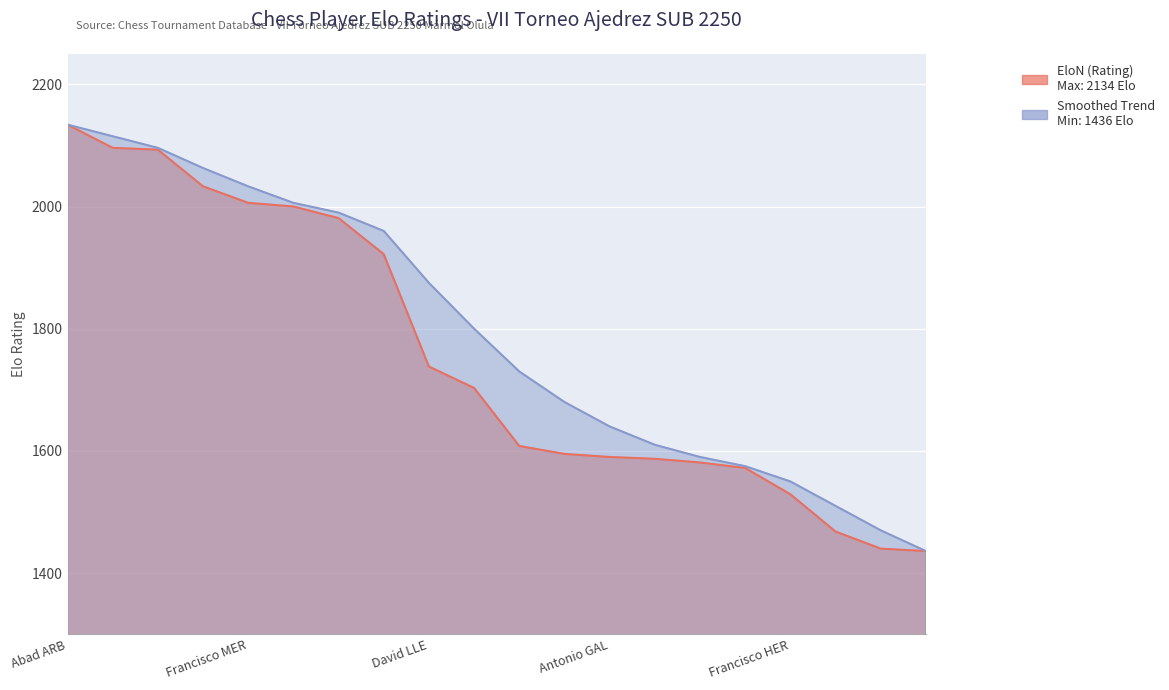

List the series in order of their overall mean, lowest first.

EloN (Rating), Smoothed Trend